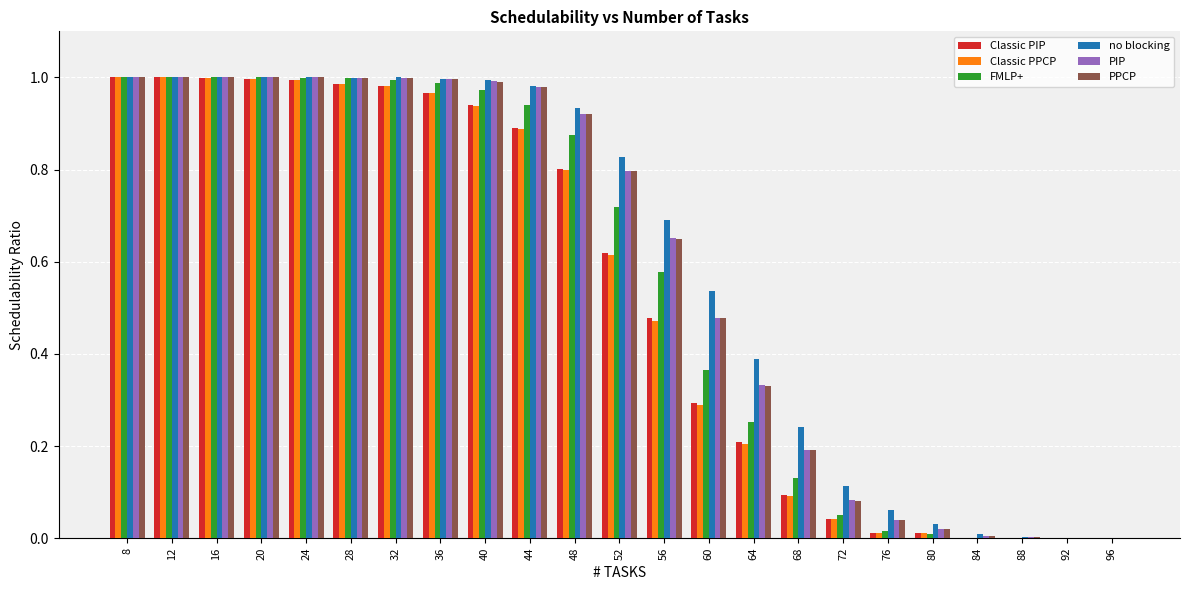

The value of PIP at 68 is 0.2. True or false?

True